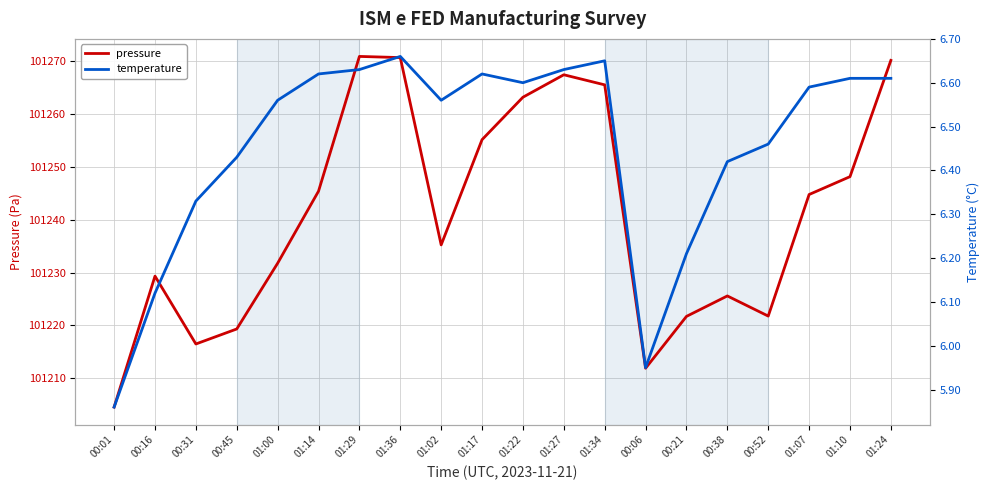

At how many categories does at least one series exceed 85221?

20